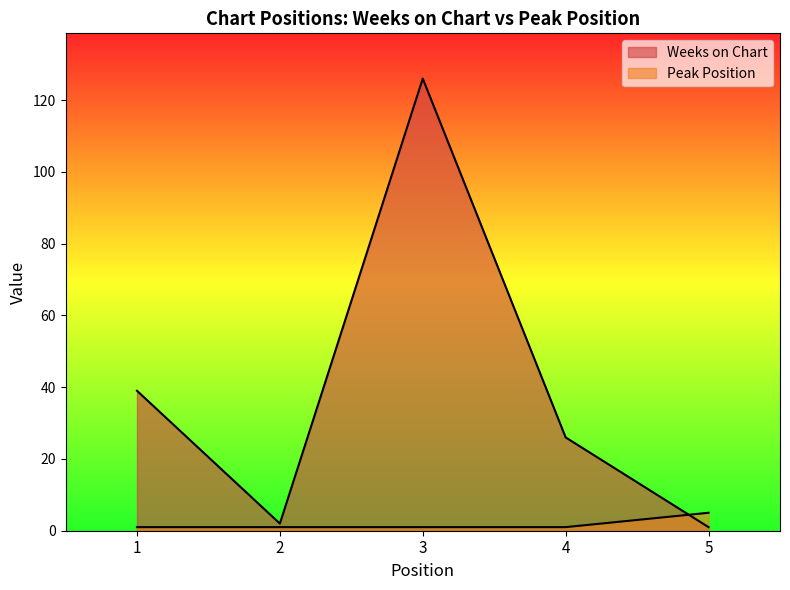

True or false: Peak Position and Weeks on Chart cross at least once.

True